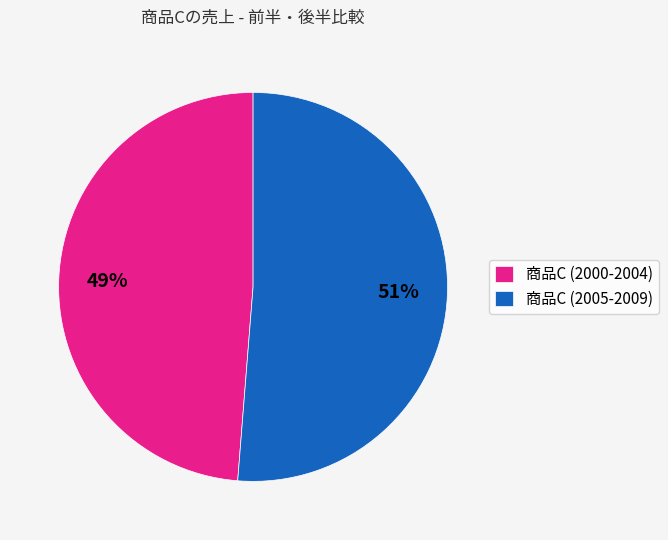

The 商品C (2000-2004) slice represents 49% of the pie. True or false?

True